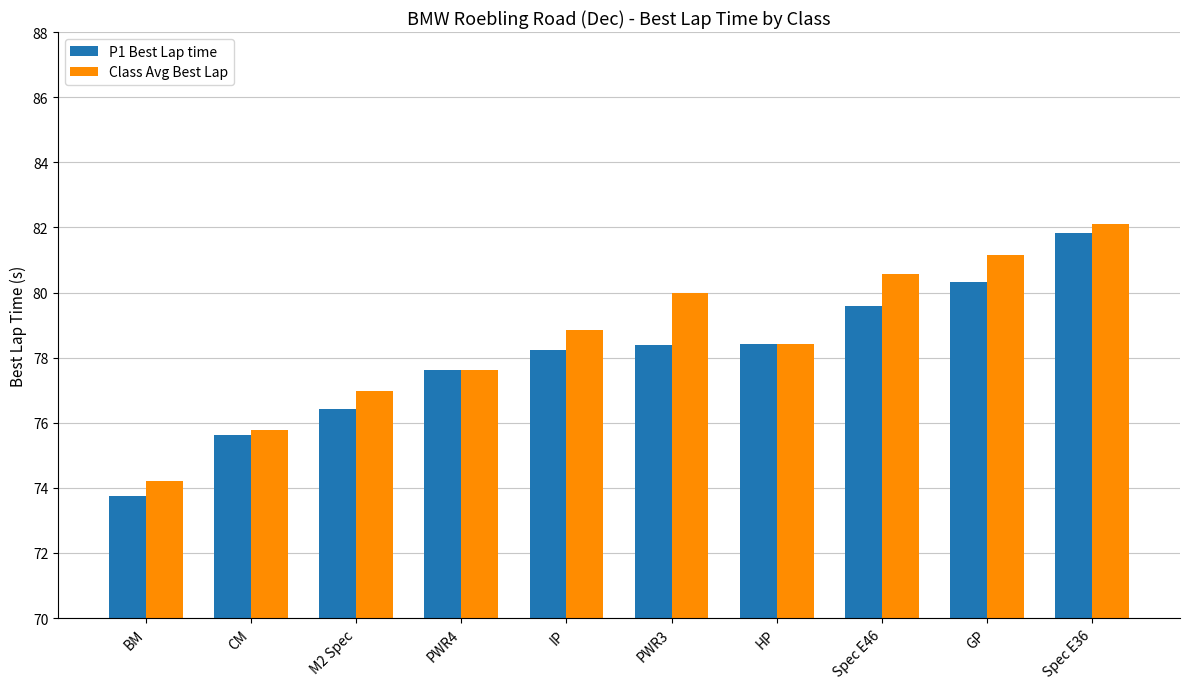

Reading right to left, transcribe all the data shown in this chart.

P1 Best Lap time: 81.8	80.3	79.6	78.4	78.4	78.2	77.6	76.4	75.6	73.7
Class Avg Best Lap: 82.1	81.1	80.6	78.4	80.0	78.9	77.6	77.0	75.8	74.2